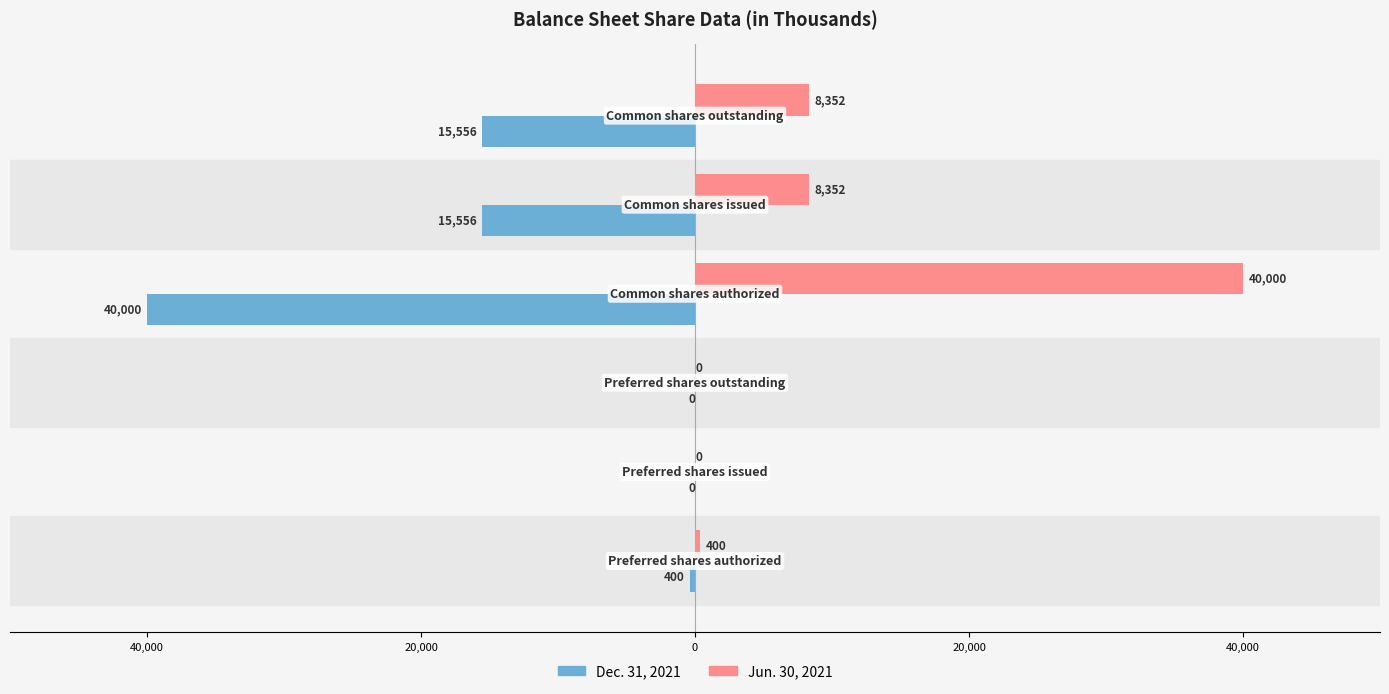

Reading left to right, what are all the values shown in this chart?

Jun. 30, 2021: 60,000=400	40,000=0	20,000=0	0=40000	20,000=8352	40,000=8352
Dec. 31, 2021: 60,000=-400	40,000=0	20,000=0	0=-40000	20,000=-15556	40,000=-15556